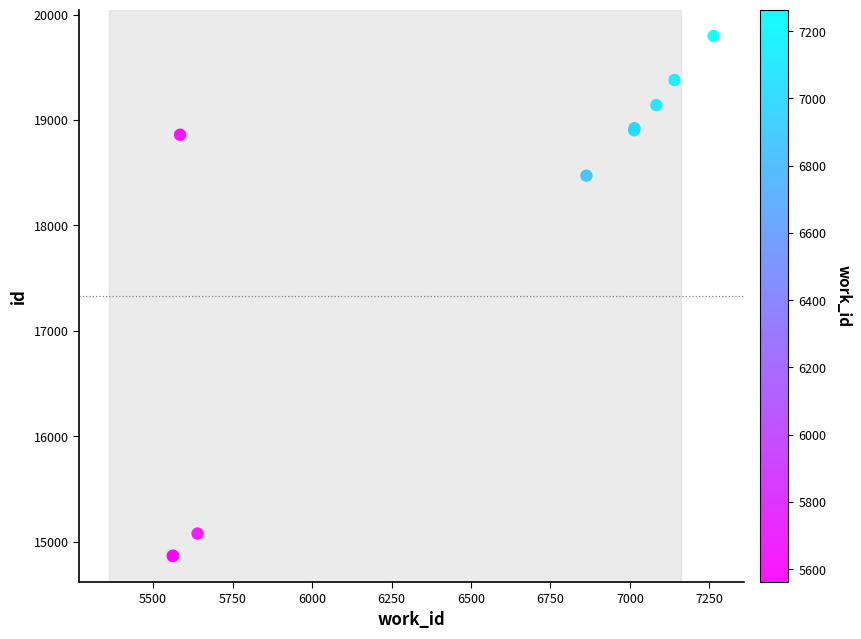

What Y value in the scatter plot is closest to 17330?

18472